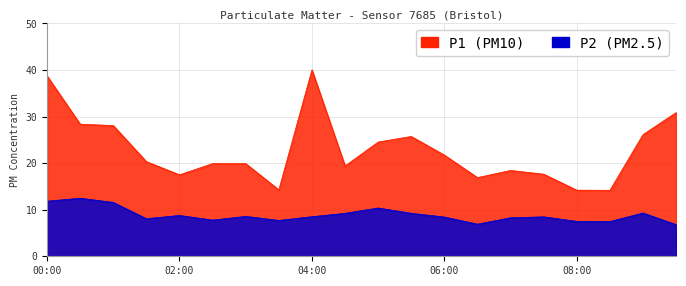

List the series in order of their peak value, lowest first.

P2, P1